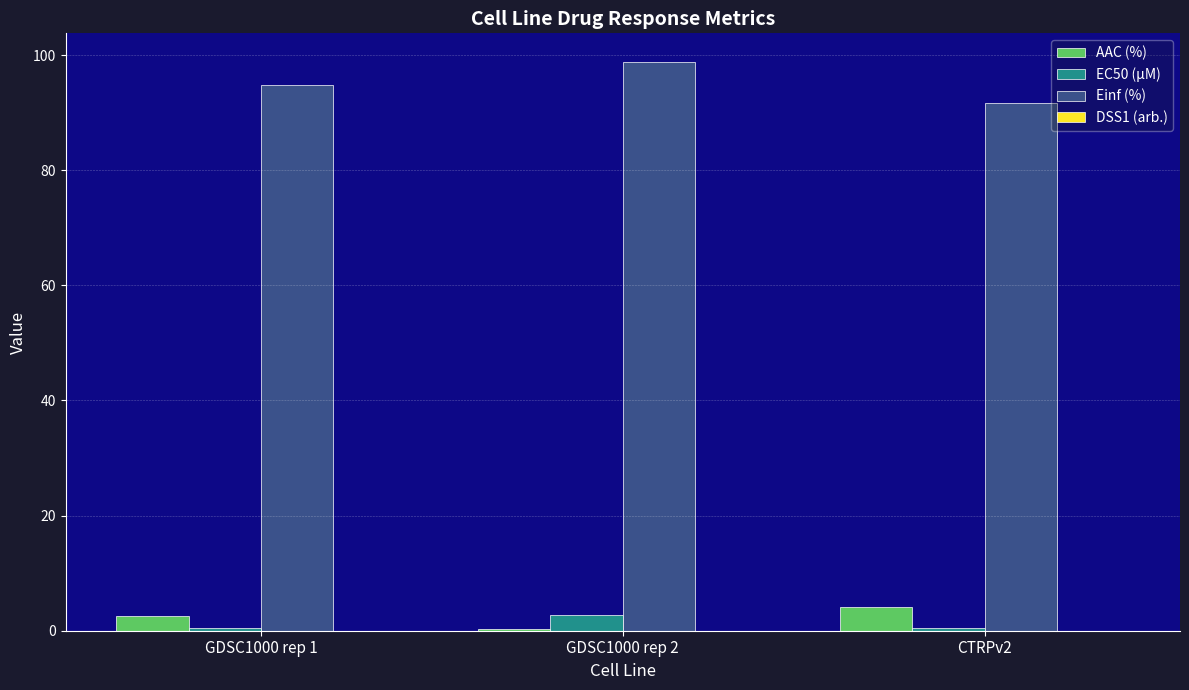

Reading left to right, transcribe all the data shown in this chart.

AAC (%): GDSC1000 rep 1=2.6	GDSC1000 rep 2=0.3	CTRPv2=4.1
EC50 (µM): GDSC1000 rep 1=0.5	GDSC1000 rep 2=2.8	CTRPv2=0.5
Einf (%): GDSC1000 rep 1=94.7	GDSC1000 rep 2=98.8	CTRPv2=91.8